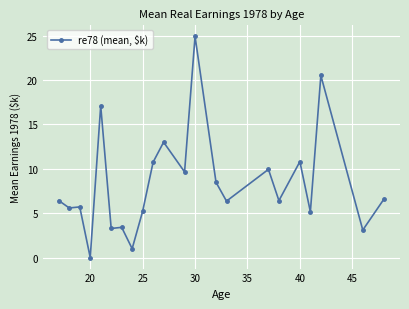

True or false: the data has more than 1 interior local peaks.

True